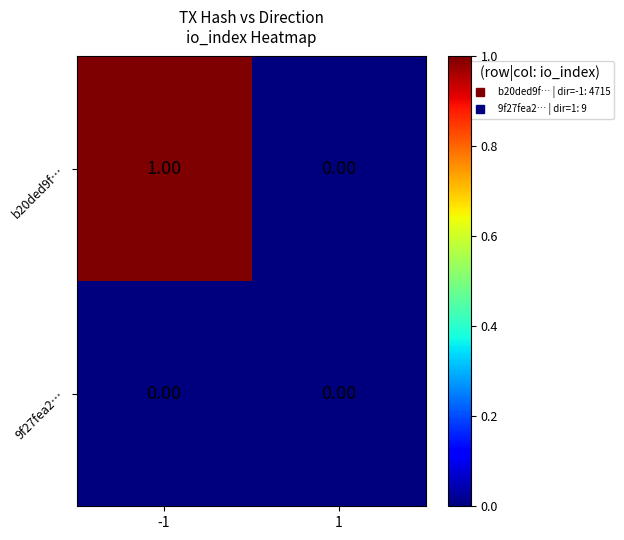

Rank the series by their average value, from highest to lowest.

b20ded9f…, 9f27fea2…